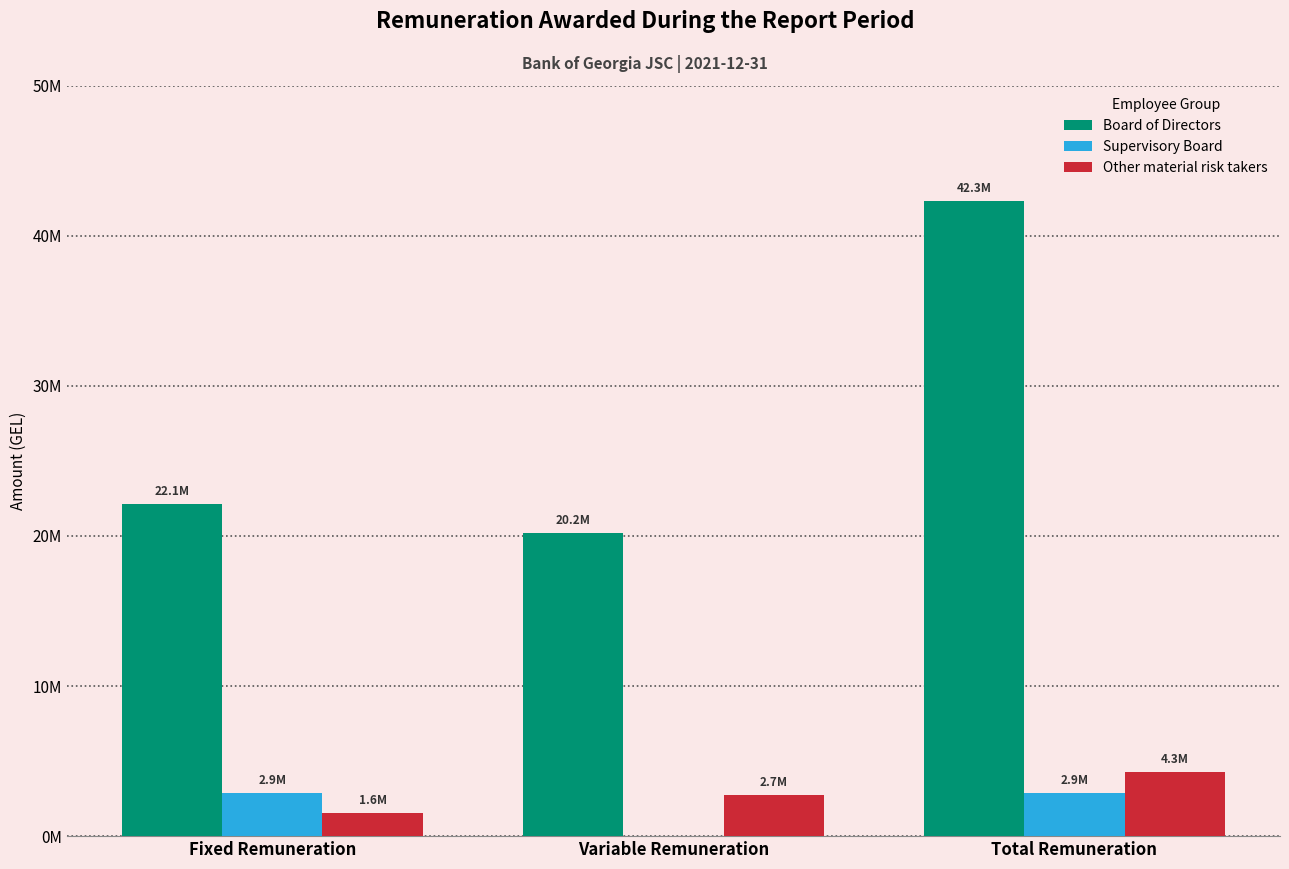

Which series changed the most between Variable Remuneration and Total Remuneration?

Board of Directors